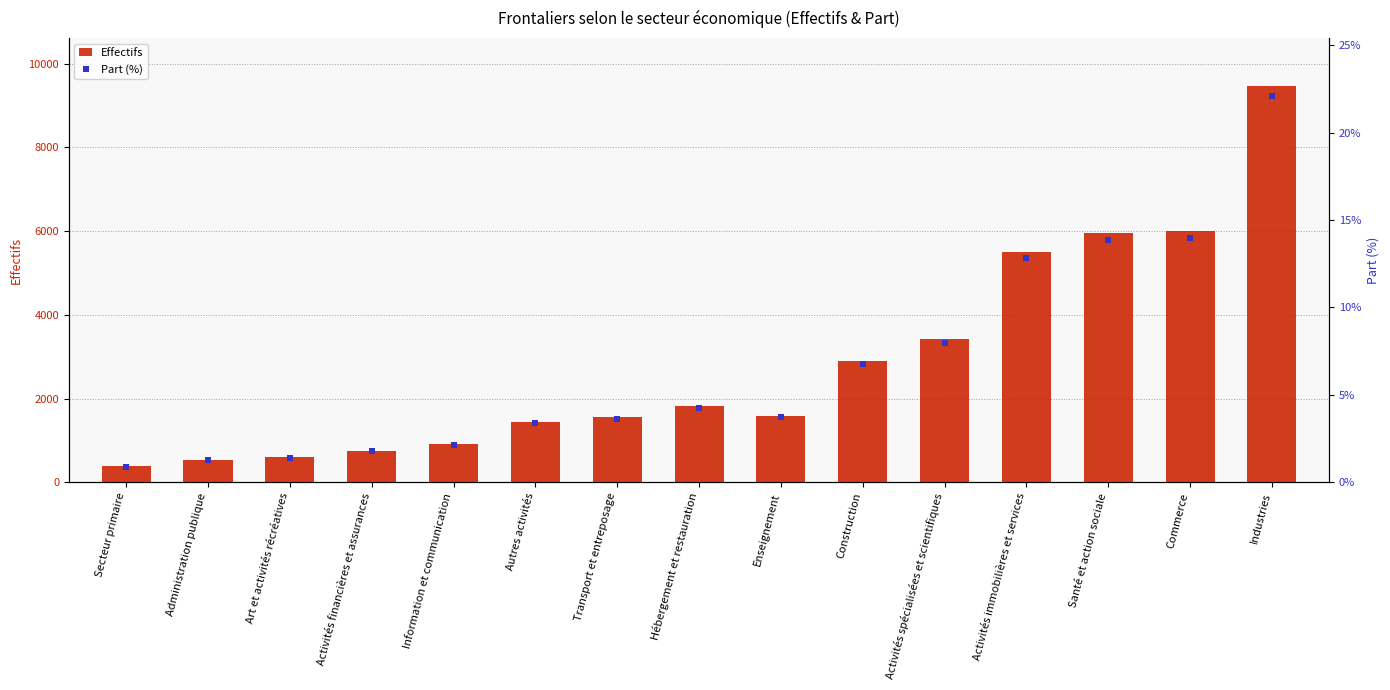

At which category is the sum across all series the highest?

Industries